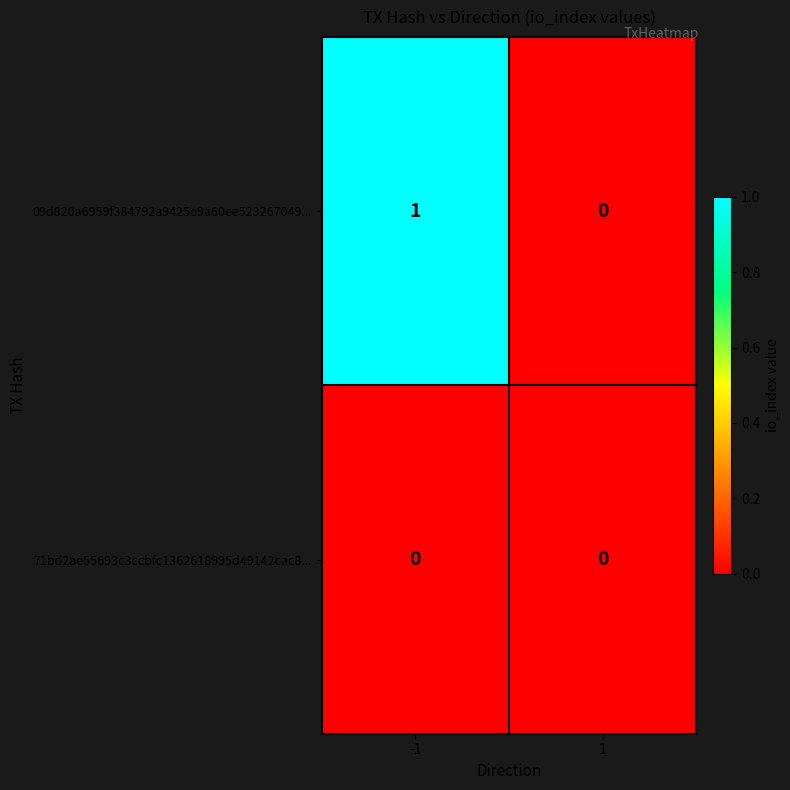

The value of 09d820a6959f384792a9425e9a60ee523267049... at -1 is 1. True or false?

True